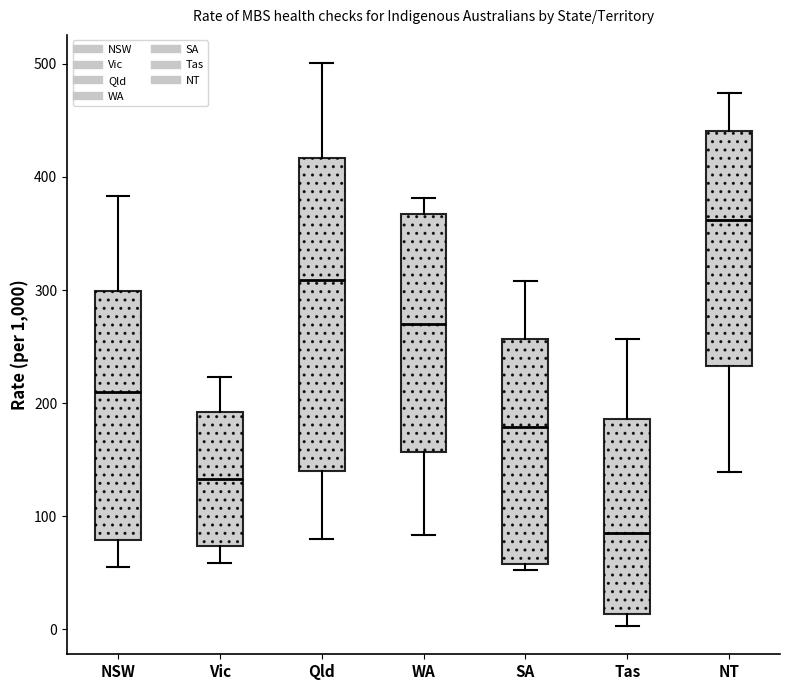

Reading left to right, read every box against the y-axis: the position of its median line, the range the box covers, and the ends of its whiskers. The values are not printed on the chart, so give them approximately, as read against the axis.

NSW: median 210, box 80 to 300, whiskers 60 to 380
Vic: median 130, box 70 to 190, whiskers 60 to 220
Qld: median 310, box 140 to 420, whiskers 80 to 500
WA: median 270, box 160 to 370, whiskers 80 to 380
SA: median 180, box 60 to 260, whiskers 50 to 310
Tas: median 90, box 10 to 190, whiskers 0 to 260
NT: median 360, box 230 to 440, whiskers 140 to 470